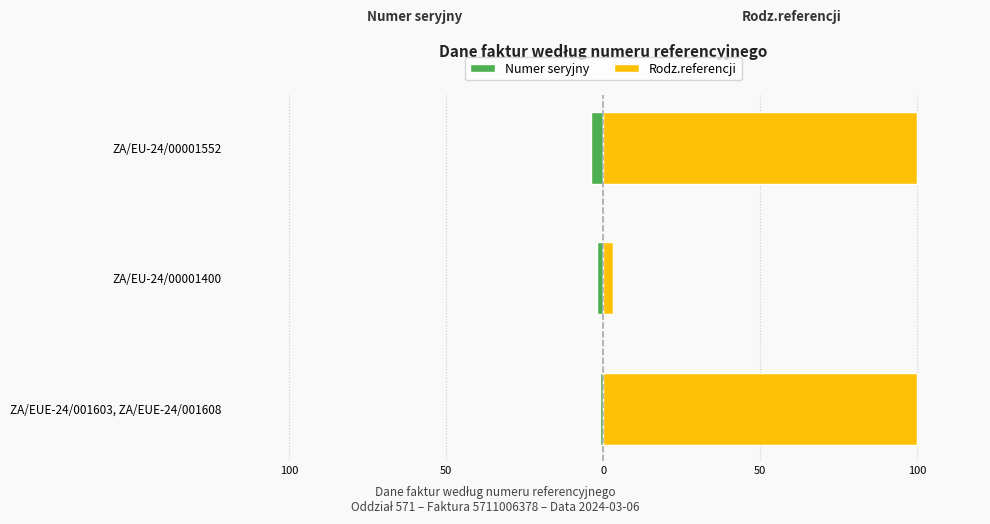

How many values in the Numer seryjny series are below -2?

1